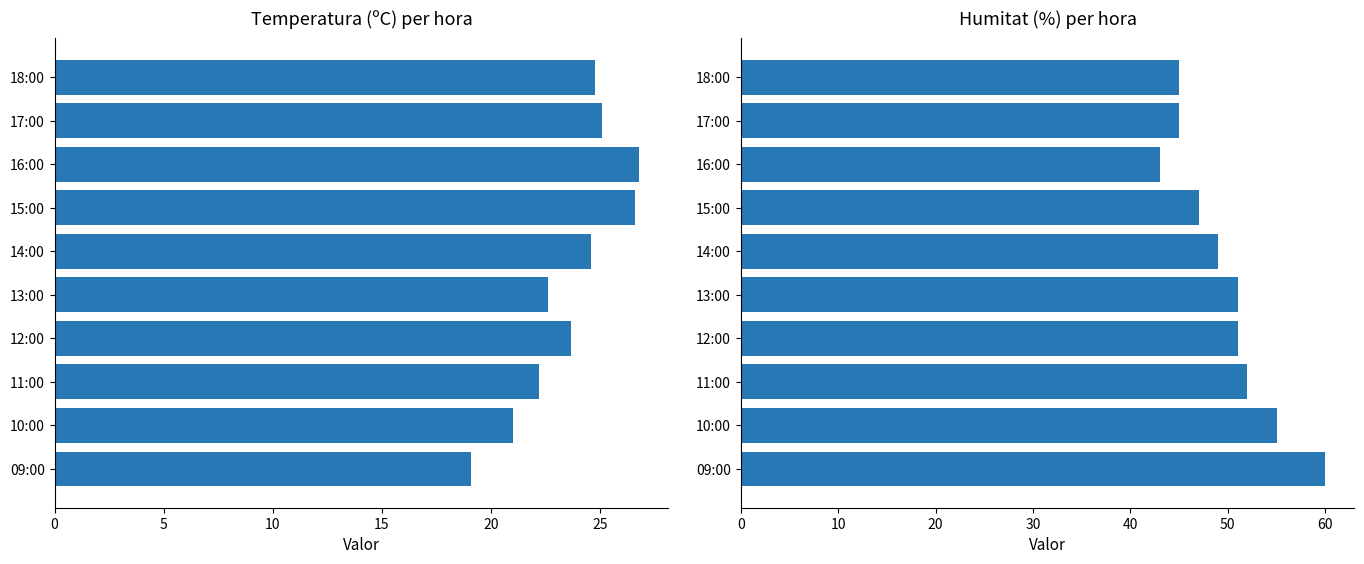

What is the average value of the Humitat (%) series?

49.8